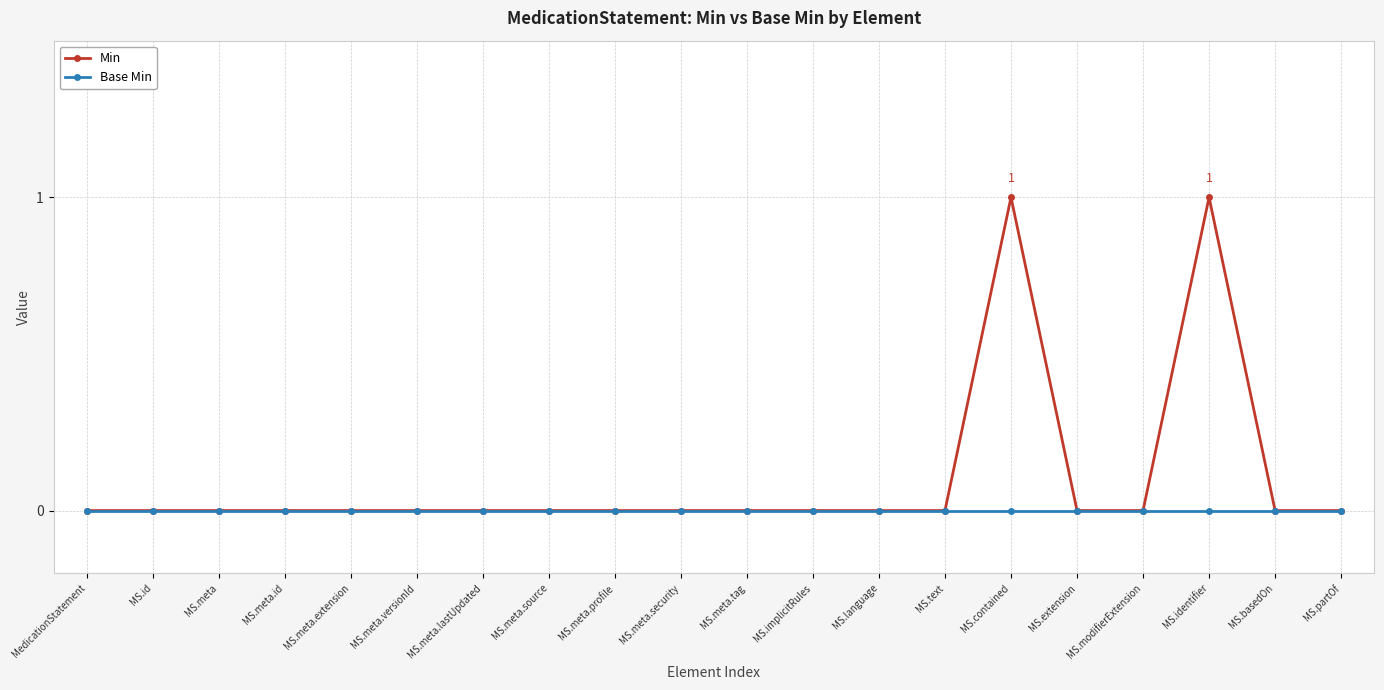

Which series has the largest range (max minus min)?

Min